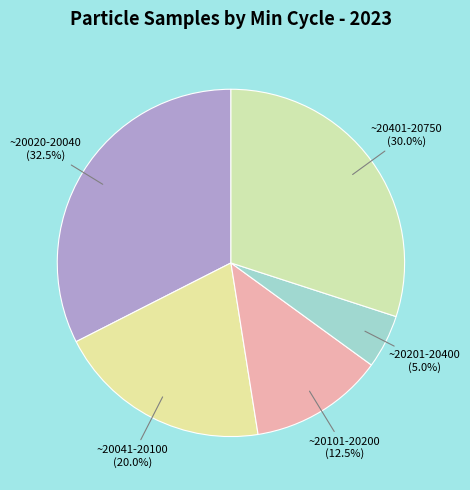

Which slice is the largest?

~20020-20040